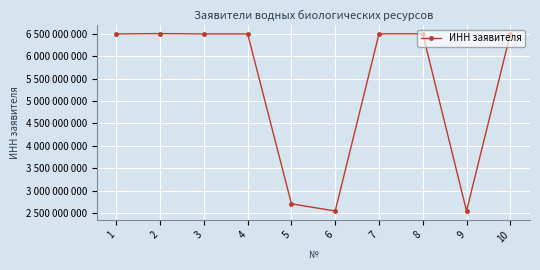

What is the difference between the second highest and minimum values?

3961917099